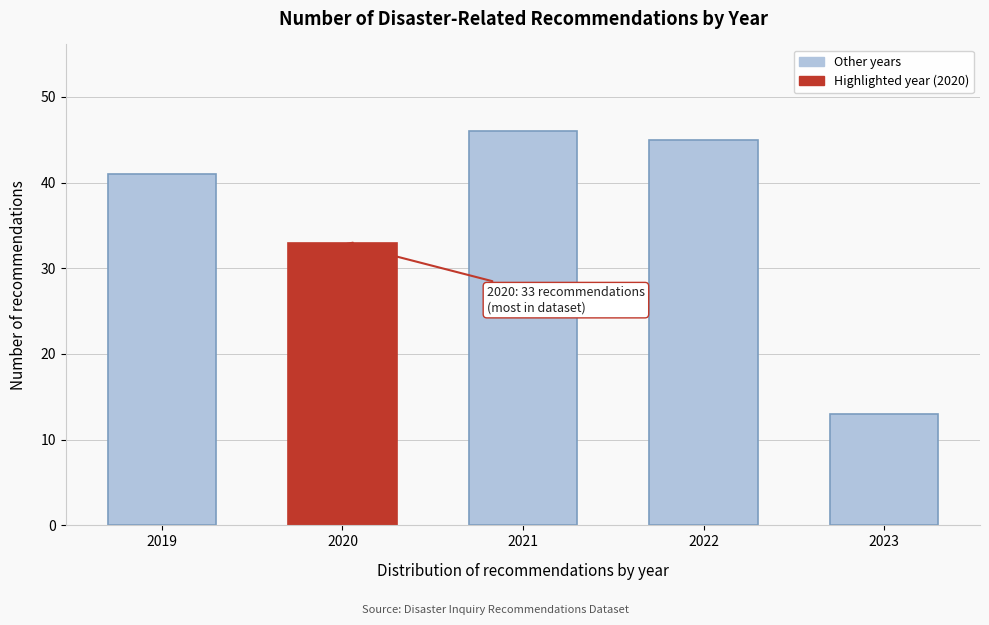

Reading left to right, list all the values displayed in this chart.

2019=41	2020=33	2021=46	2022=45	2023=13